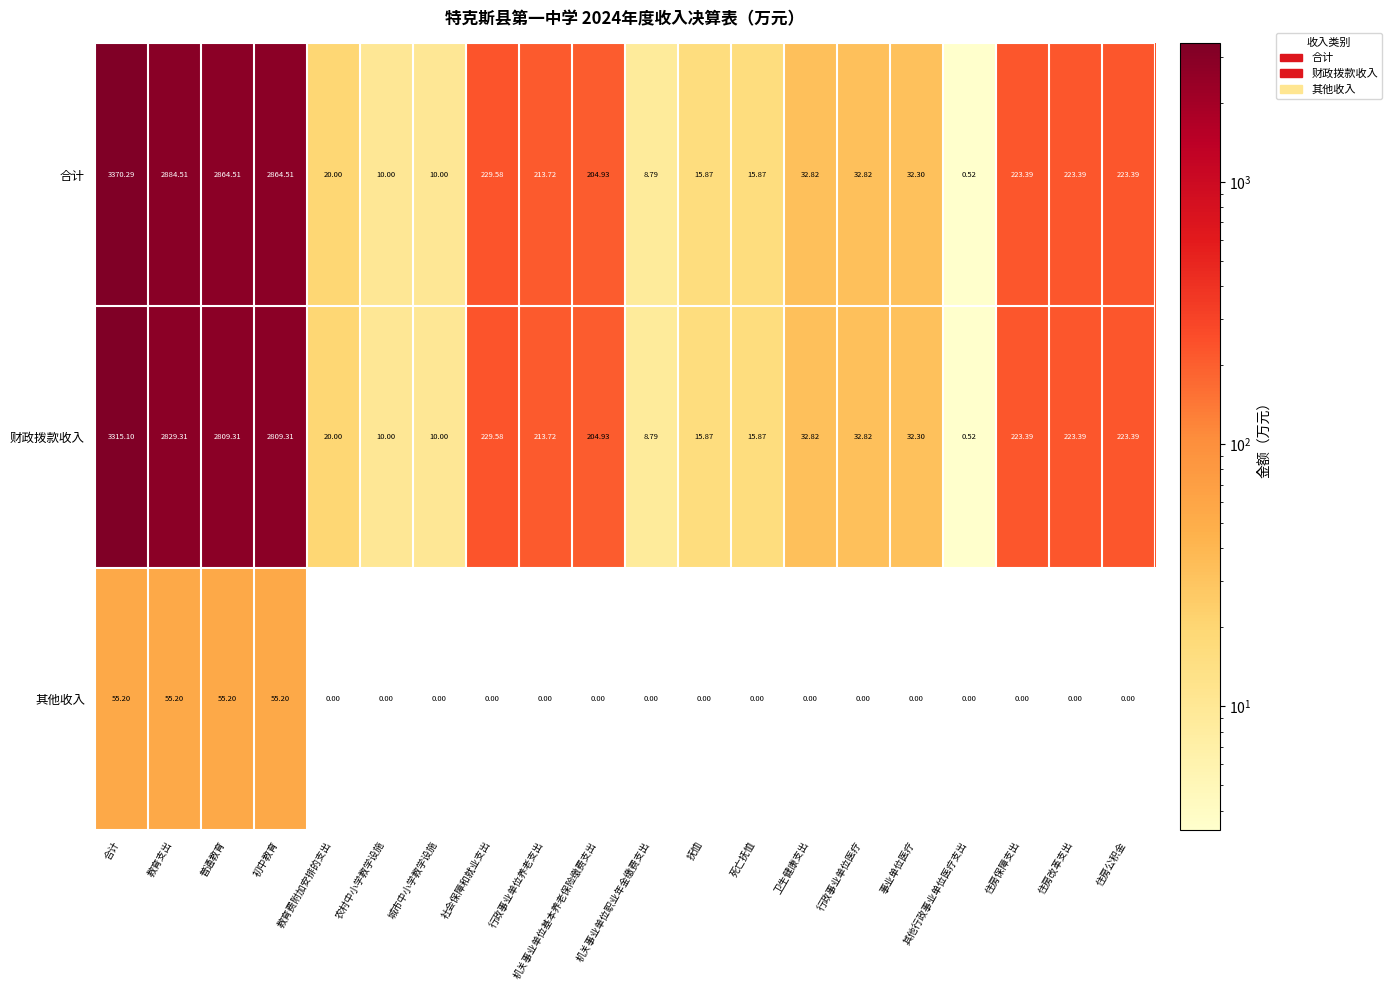

What is the difference between the highest and lowest values at 住房保障支出?

223.4